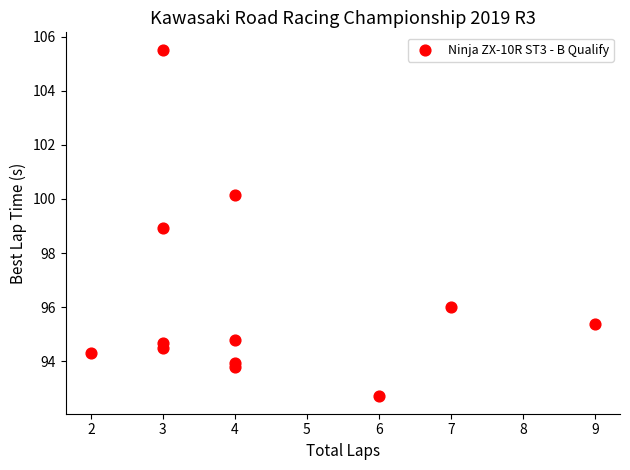

What is the range of X values (max minus min)?

7.0